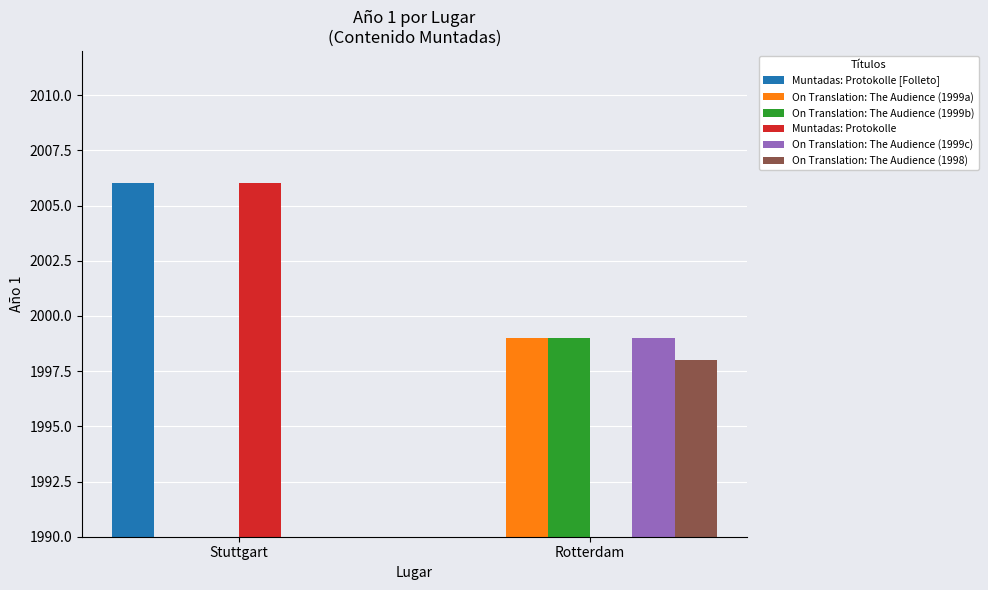

Does the chart contain stacked bars?

No